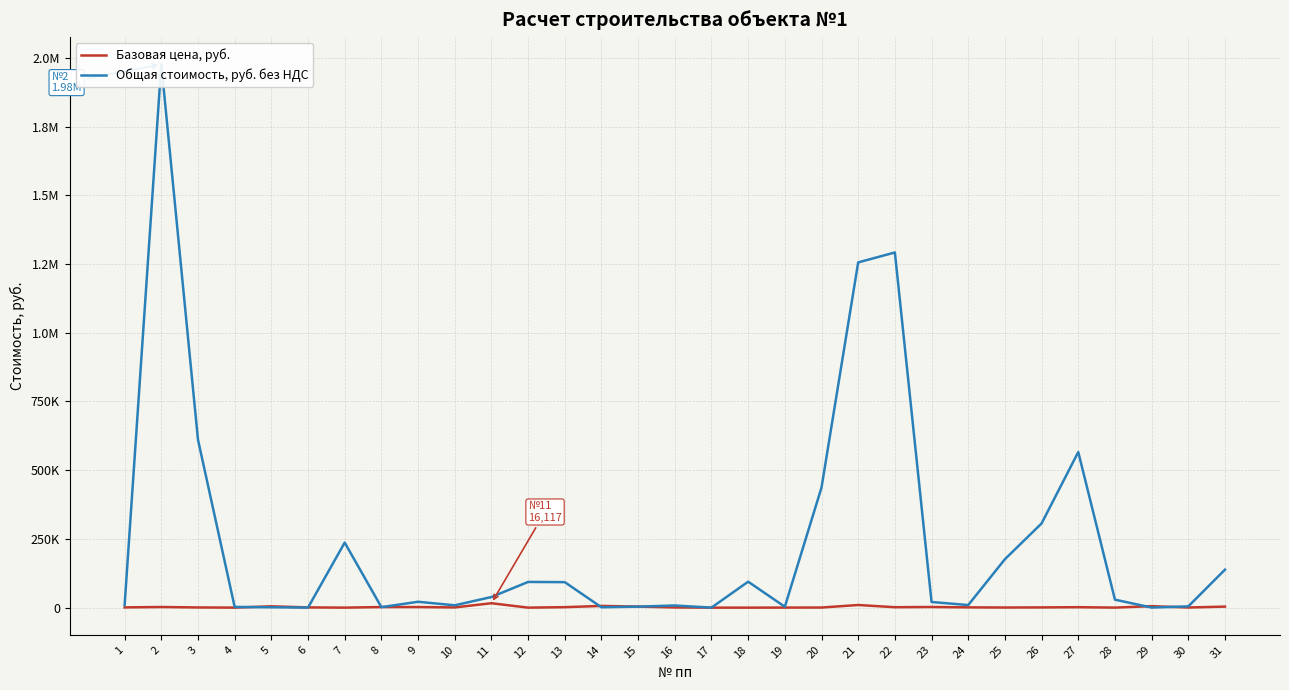

What is the sum of all Общая стоимость, руб. без НДС values?

7442320.2